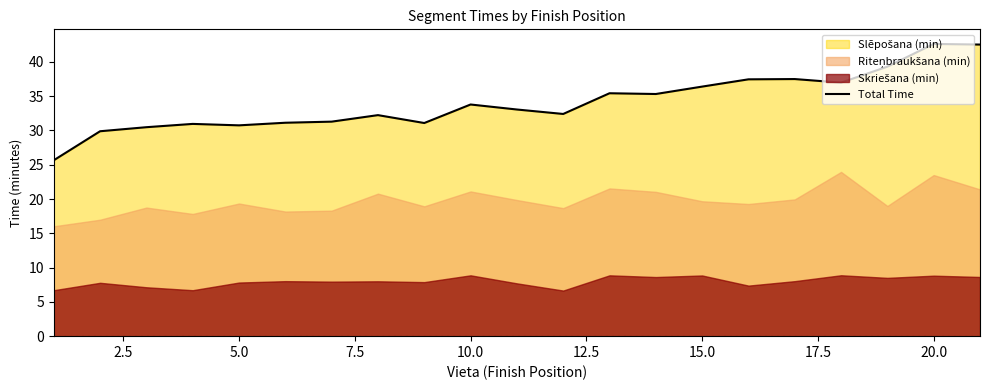

Reading left to right, transcribe all the data shown in this chart.

25.7	29.9	30.5	30.9	30.7	31.1	31.3	32.2	31.1	33.8	33.1	32.4	35.4	35.3	36.4	37.4	37.5	37.0	39.3	42.6	42.5